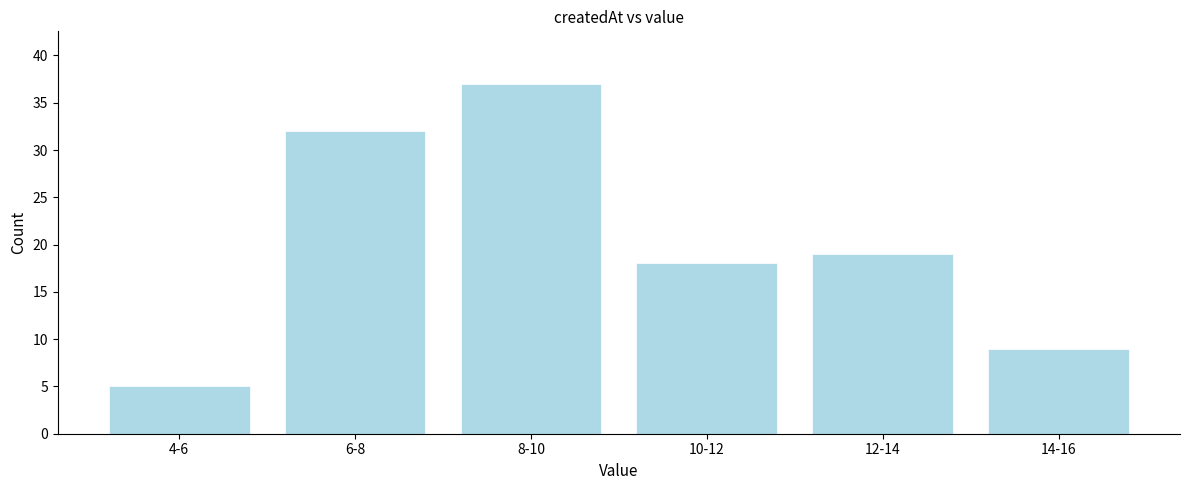

Reading left to right, list all the values displayed in this chart.

5	32	37	18	19	9